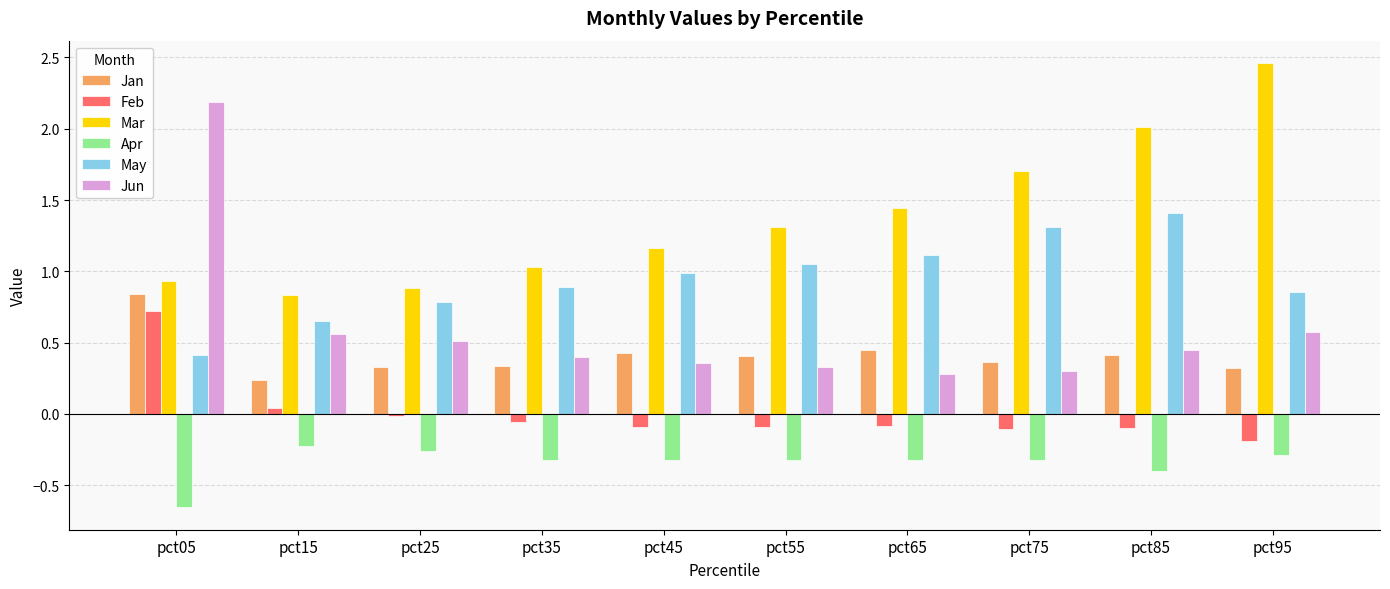

What is the difference between the maximum and minimum values in the Mar series?

1.6